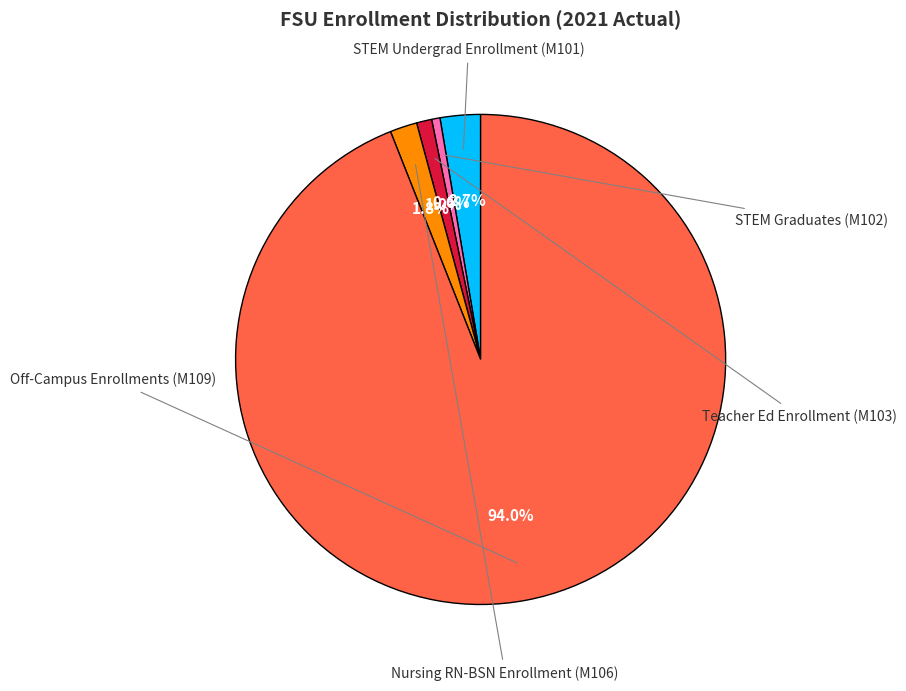

Does any single category account for the majority?

Yes